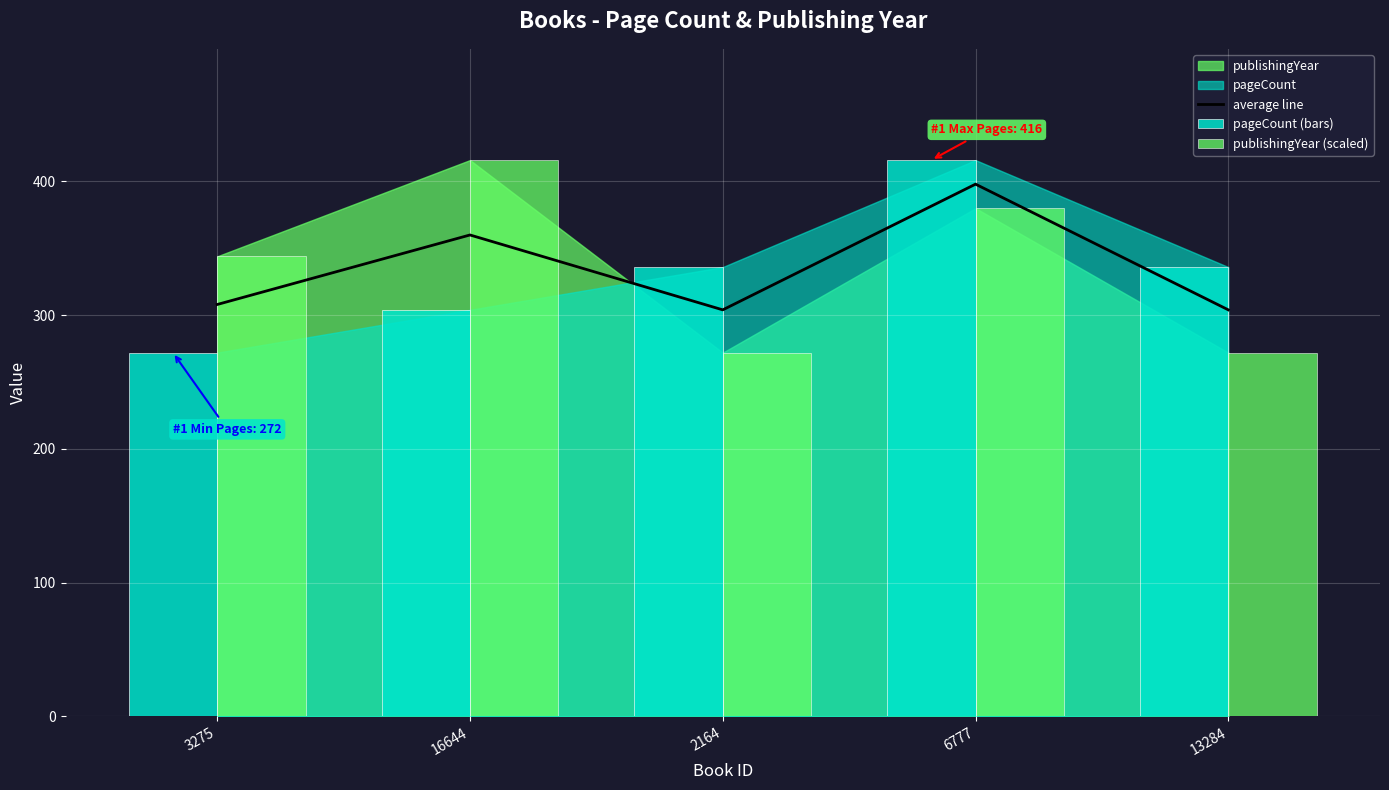

What is the label of the 5th bar from the left?

13284